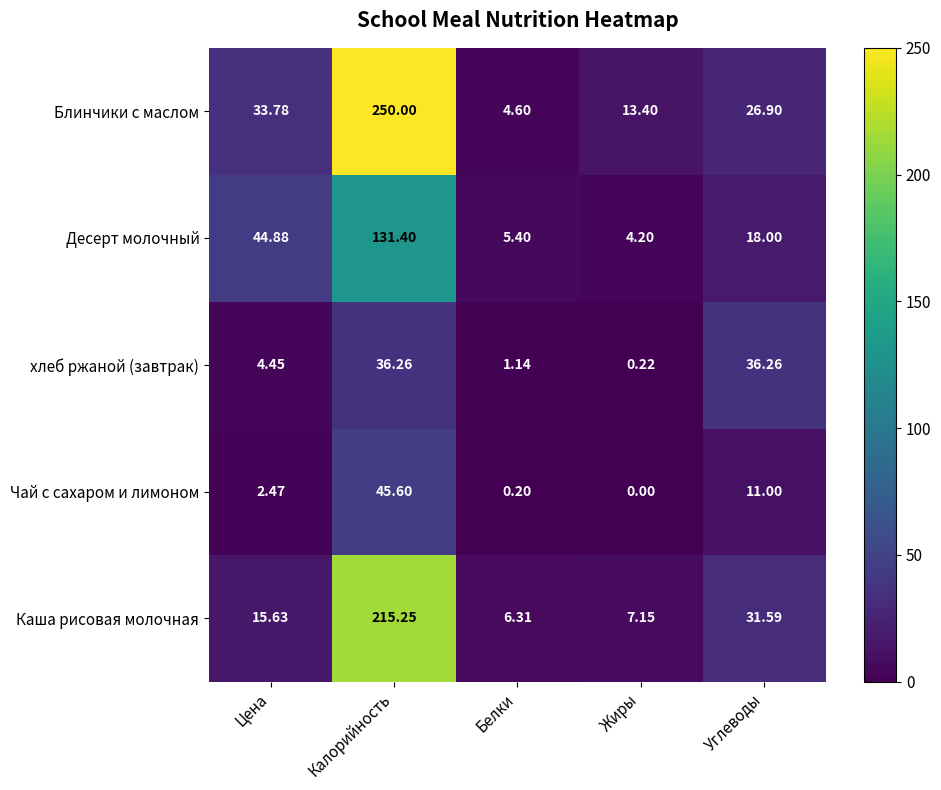

At Калорийность, list the series in order from smallest to largest.

хлеб ржаной (завтрак), Чай с сахаром и лимоном, Десерт молочный, Каша рисовая молочная, Блинчики с маслом